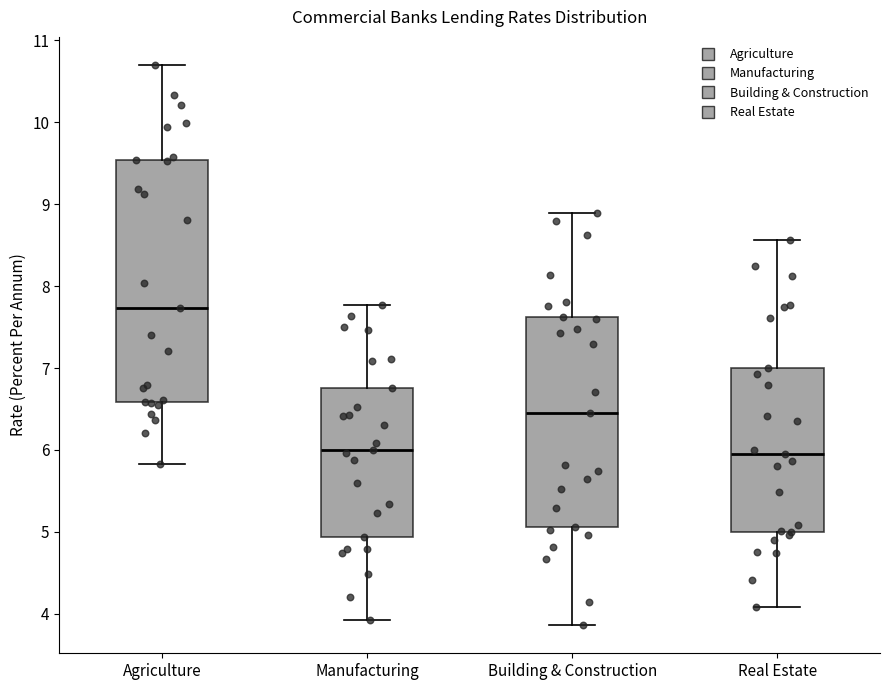

Reading left to right, read every box against the y-axis: the position of its median line, the range the box covers, and the ends of its whiskers. The values are not printed on the chart, so give them approximately, as read against the axis.

Agriculture: median 7.7, box 6.6 to 9.5, whiskers 5.8 to 10.7
Manufacturing: median 6.0, box 4.9 to 6.8, whiskers 3.9 to 7.8
Building & Construction: median 6.4, box 5.1 to 7.6, whiskers 3.9 to 8.9
Real Estate: median 5.9, box 5.0 to 7.0, whiskers 4.1 to 8.6